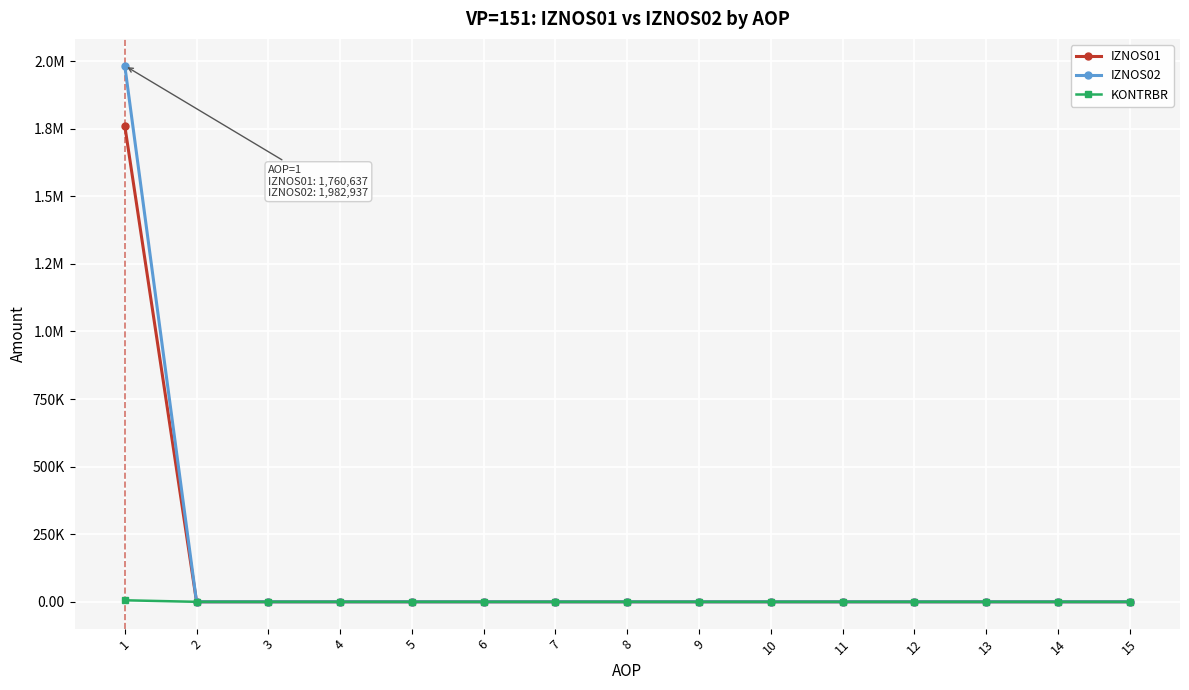

Is the value of IZNOS02 at 13 greater than the value of IZNOS01 at 6?

No